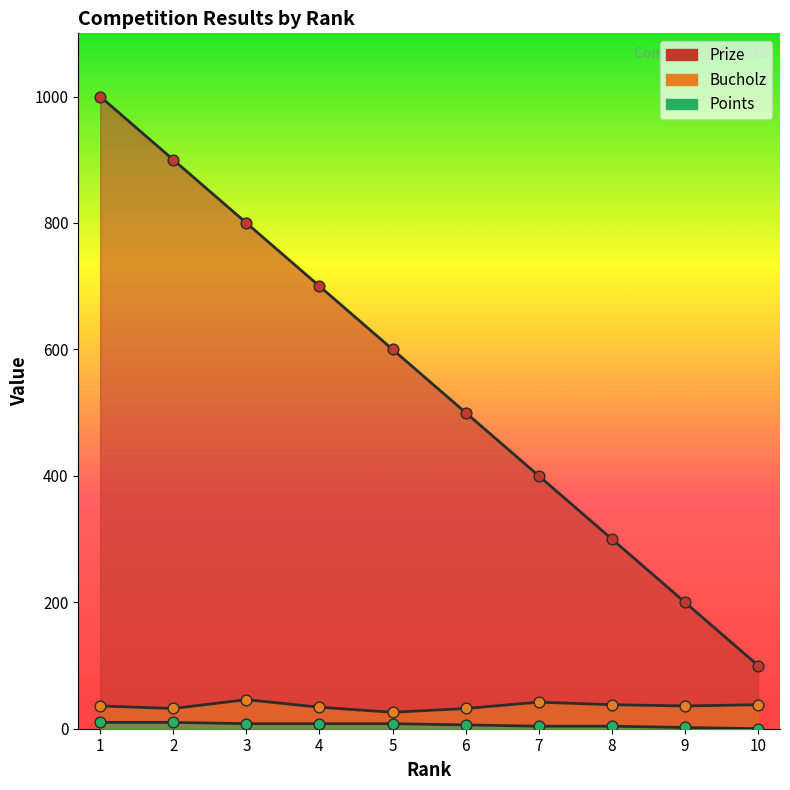

Which series reaches the maximum Y coordinate?

Prize